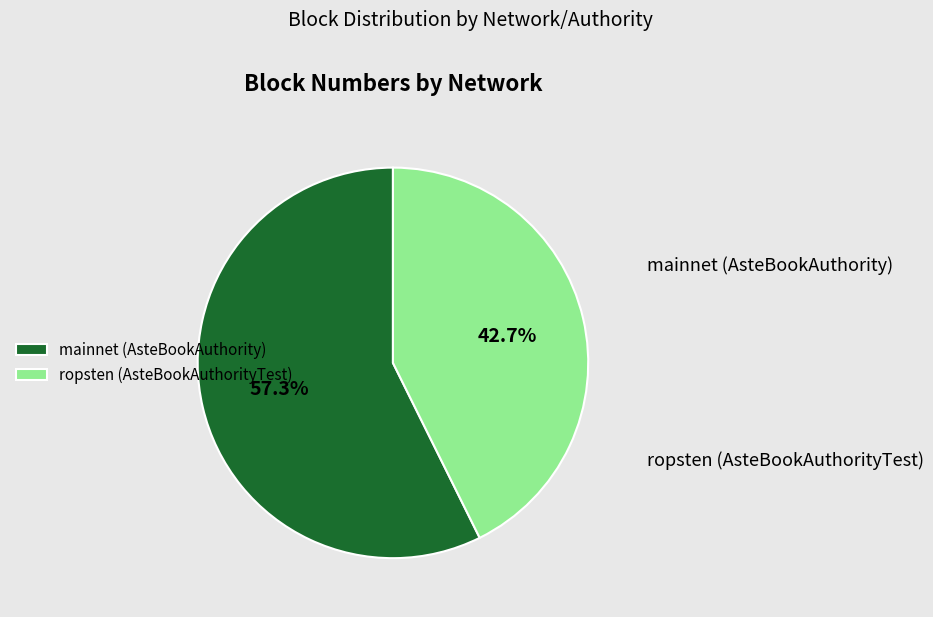

Which slice represents more than half of the pie?

mainnet (AsteBookAuthority)